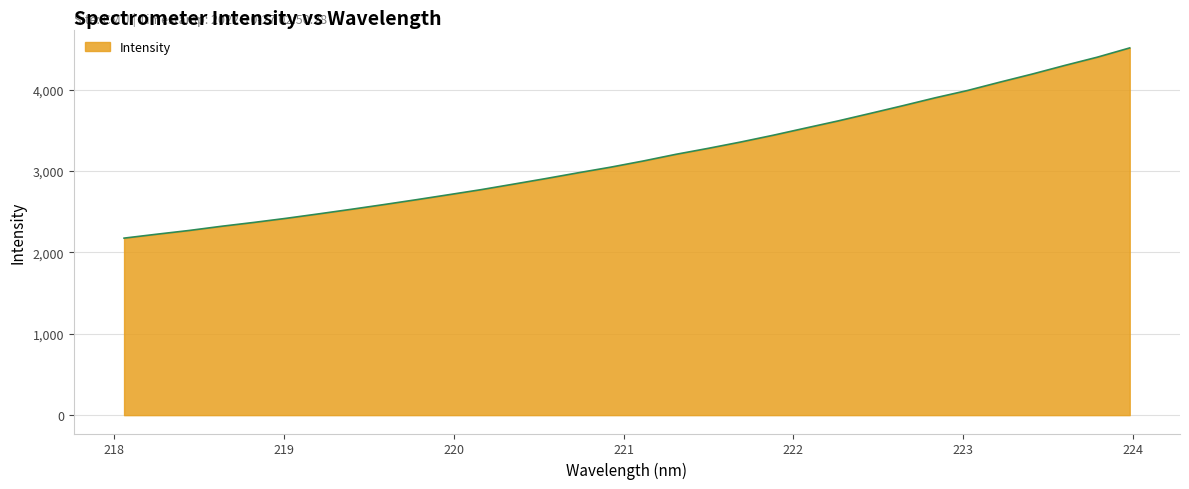

What is the smallest value displayed?

2175.5